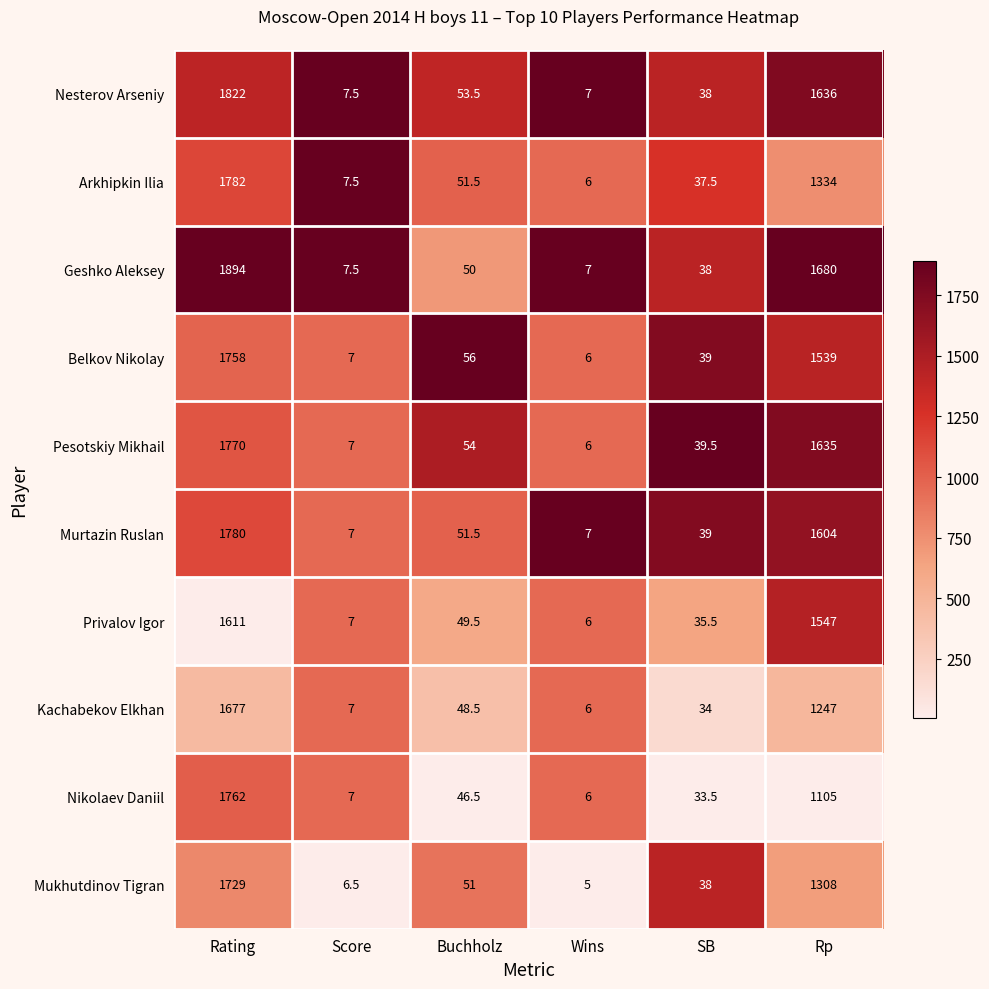

What is the spread (max minus min) of values at Score?

1.0